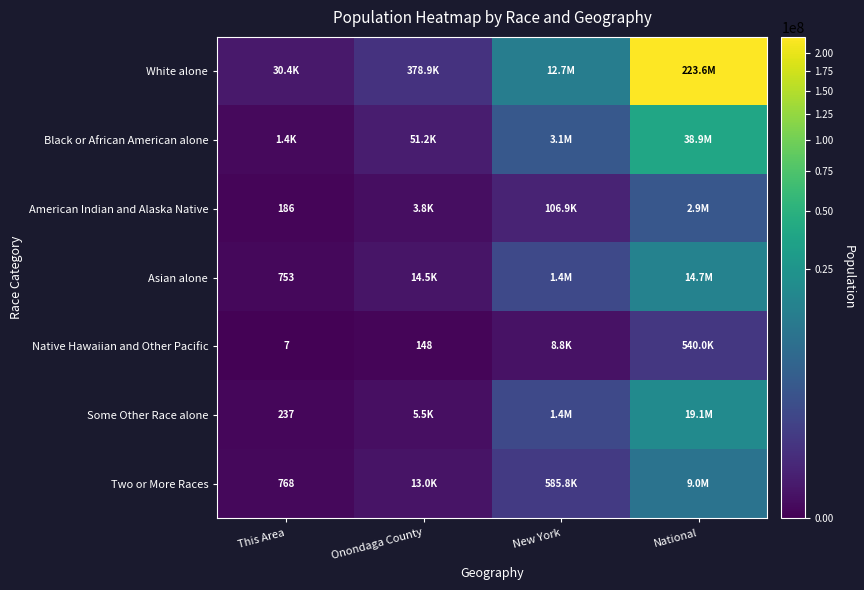

How many values in the Asian alone series are below 1420244?

2